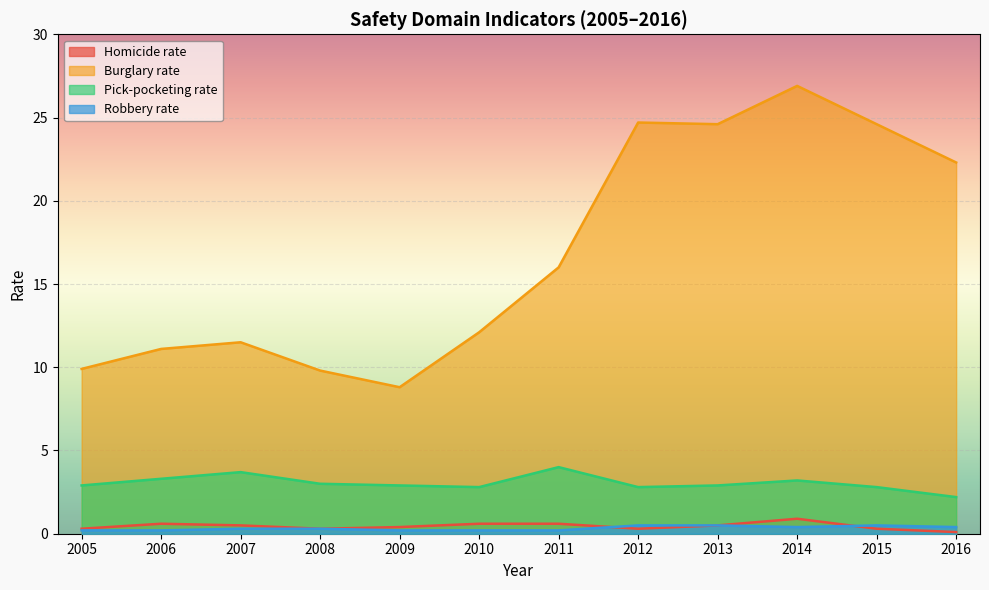

In Pick-pocketing rate, how many points are lower than both neighbors (excluding endpoints)?

2